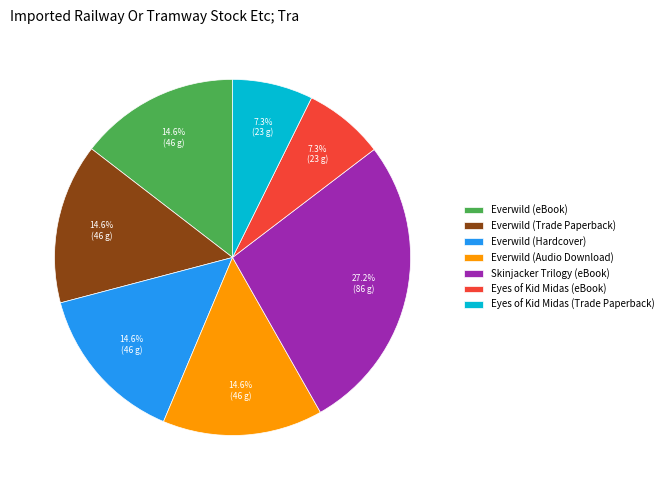

Which slice is the largest?

Skinjacker Trilogy (eBook)